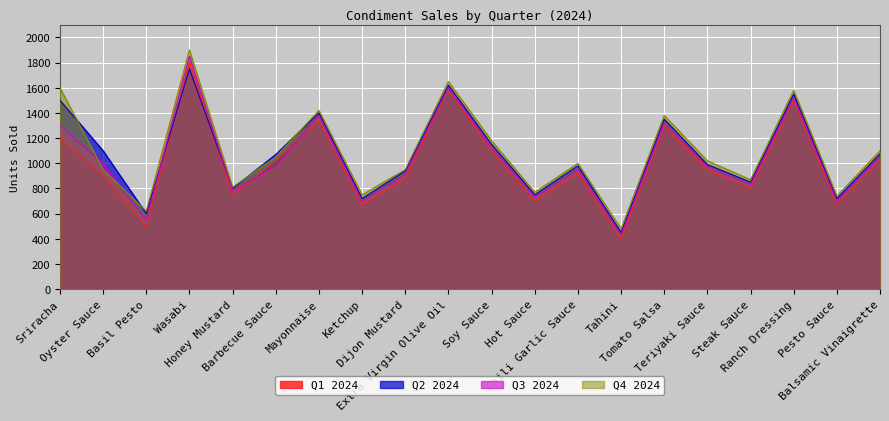

What is the difference between the maximum and minimum values in the Q4 2024 series?

1420